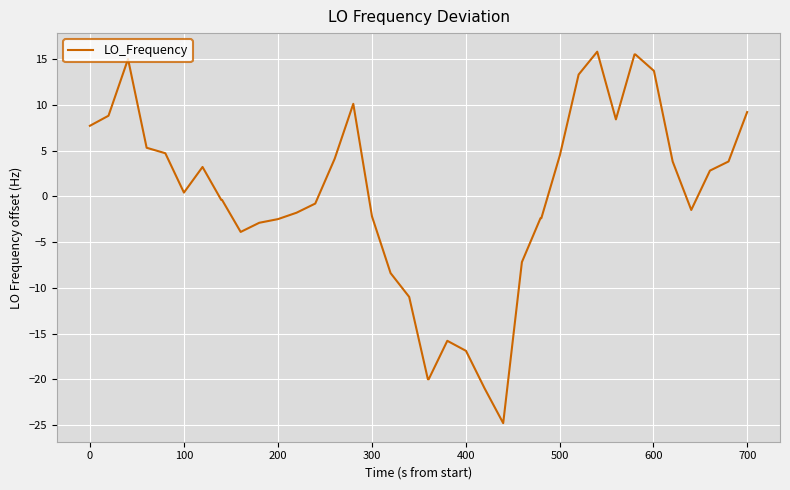

What is the minimum value shown in the chart?

-24.8